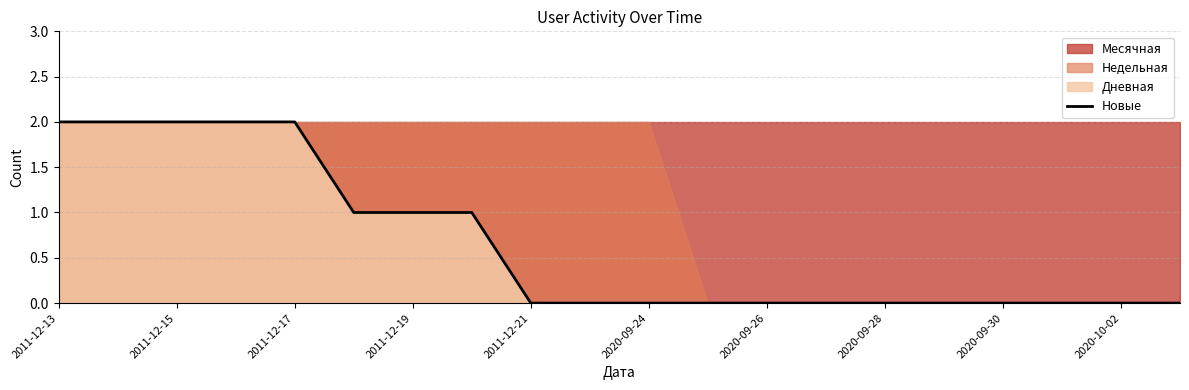

The Новые series shows -1 at 2020-09-24. True or false?

False